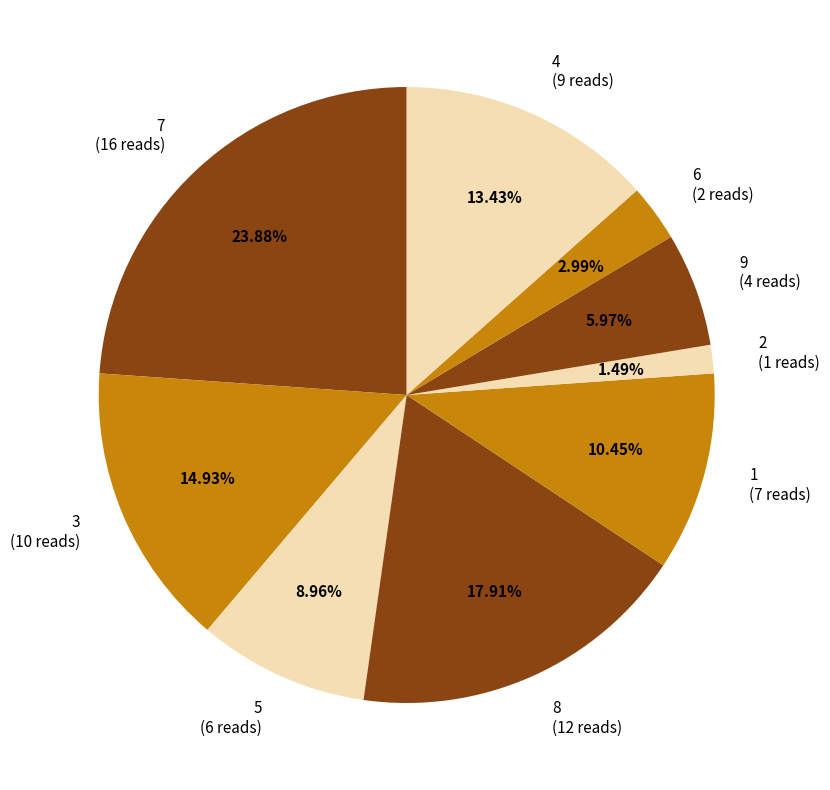

Rank the categories by value from highest to lowest.

7 (16 reads), 8 (12 reads), 3 (10 reads), 4 (9 reads), 1 (7 reads), 5 (6 reads), 9 (4 reads), 6 (2 reads), 2 (1 reads)